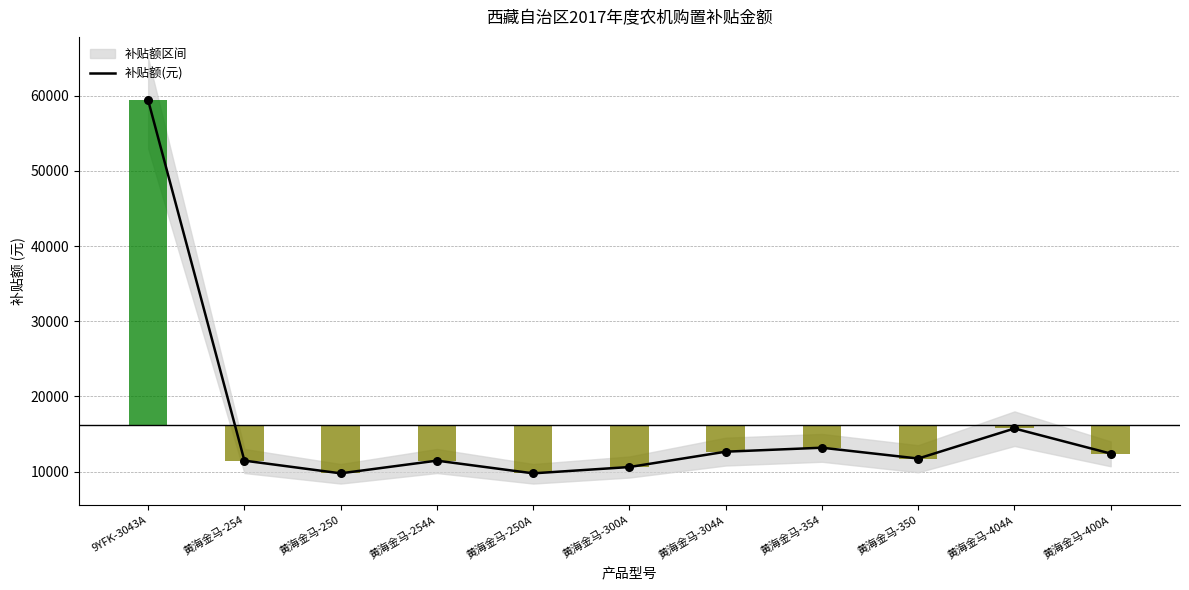

What is the change in value from 黄海金马-300A to 黄海金马-404A?

+5130